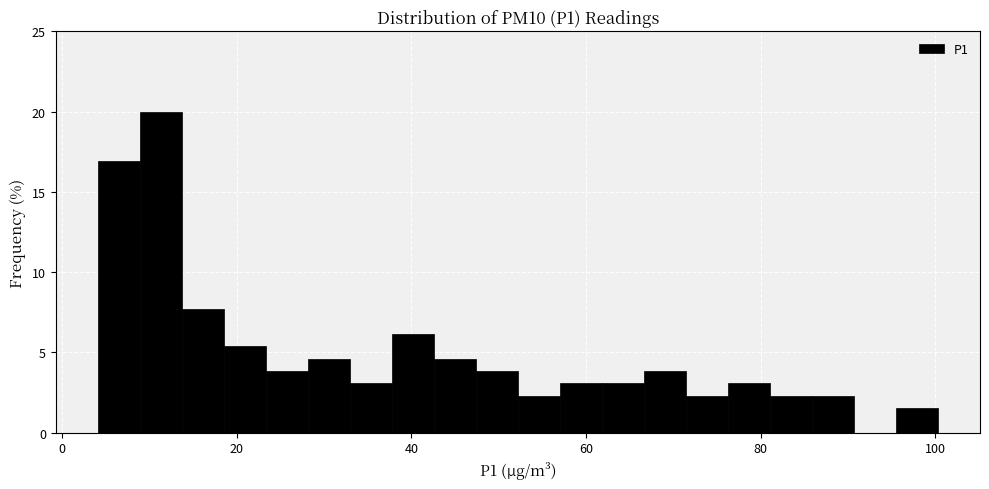

Around what value on the x-axis is the tallest bar? Give the approximate position of its centre, as read against the axis.

12